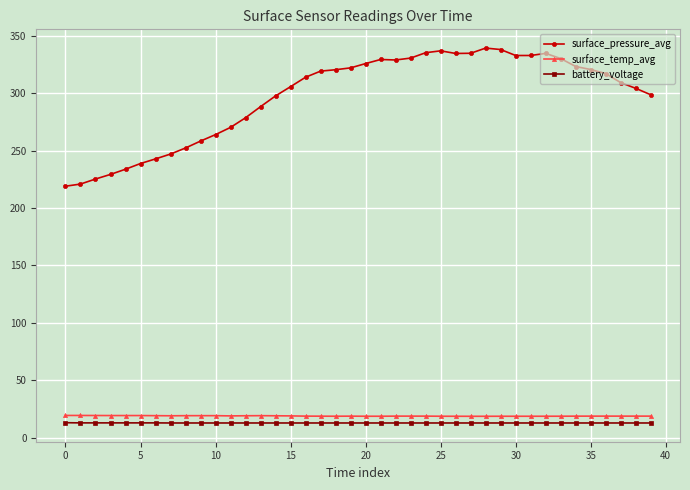

What are all the series names shown in the legend?

surface_pressure_avg, surface_temp_avg, battery_voltage